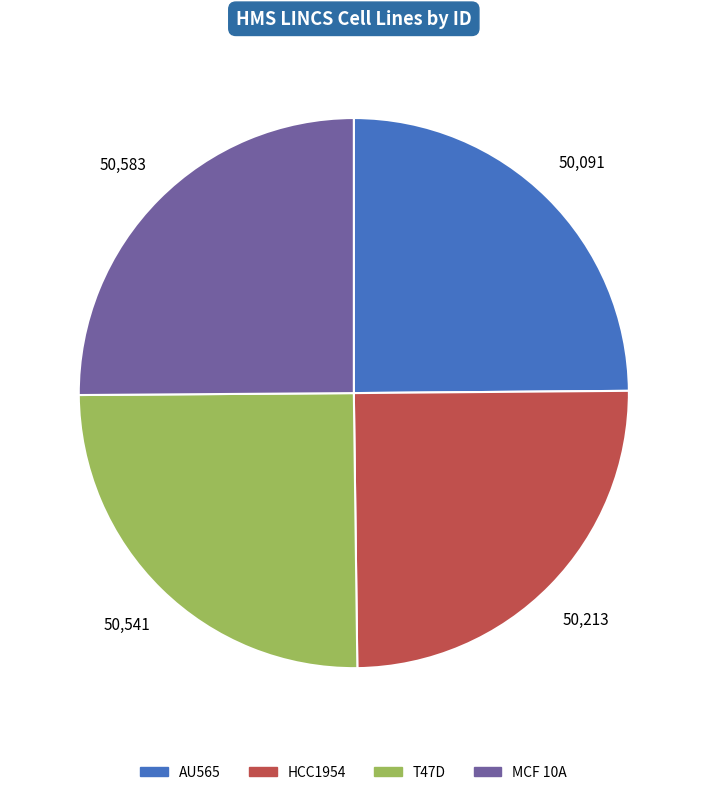

Is it true that AU565 is 36% of the pie?

False